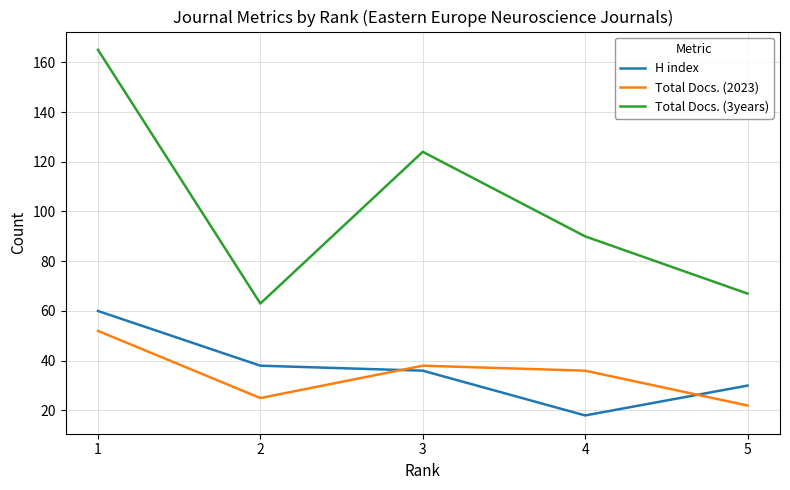

At which category does Total Docs. (2023) reach its first local valley?

2